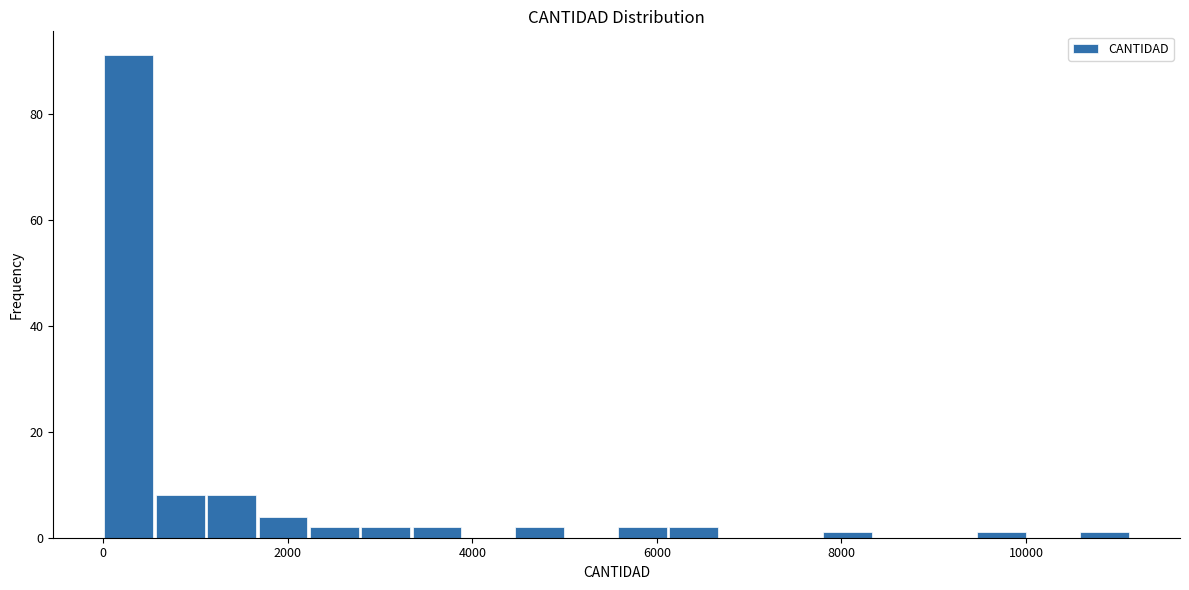

Around what value on the x-axis is the tallest bar? Give the approximate position of its centre, as read against the axis.

200